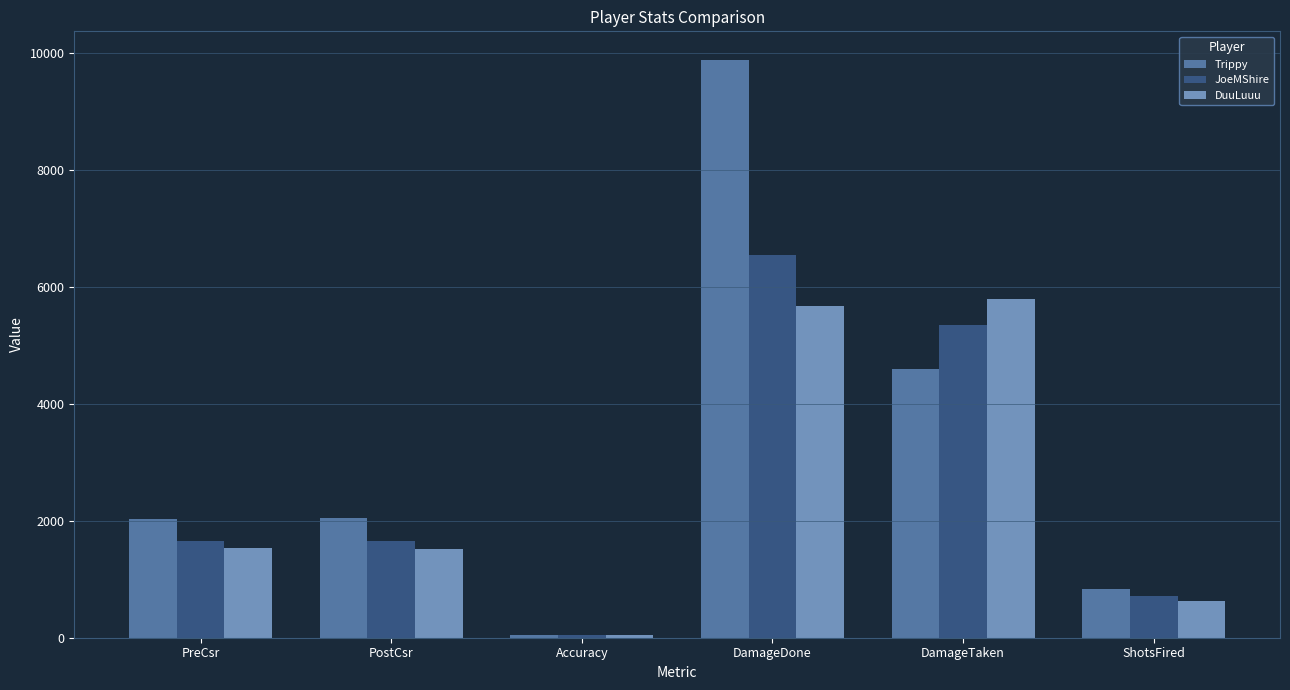

What is the approximate value of JoeMShire at DamageTaken?

5342.0